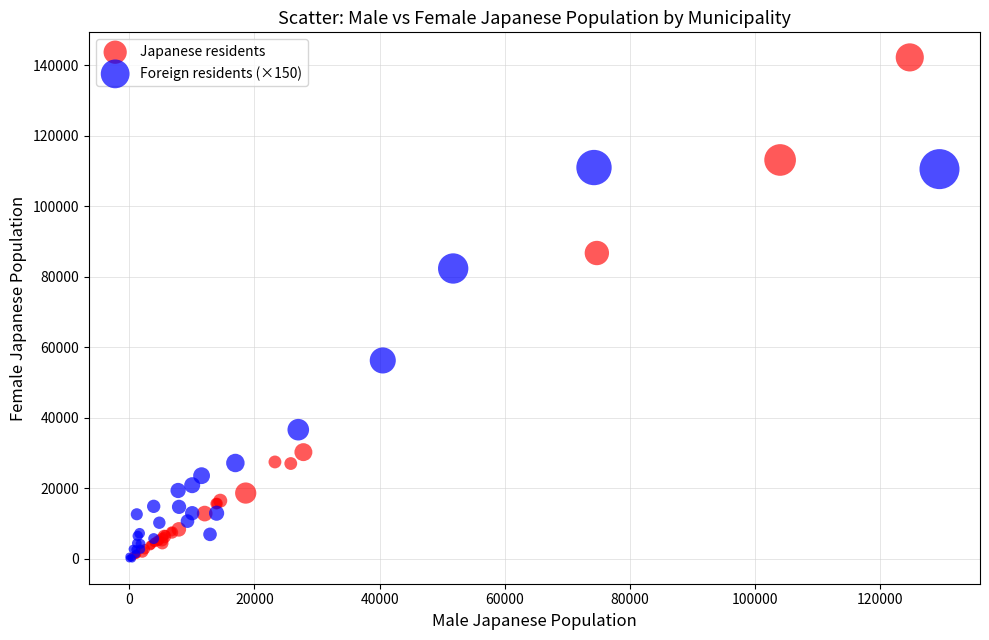

Which series contains the highest Y value?

Japanese residents